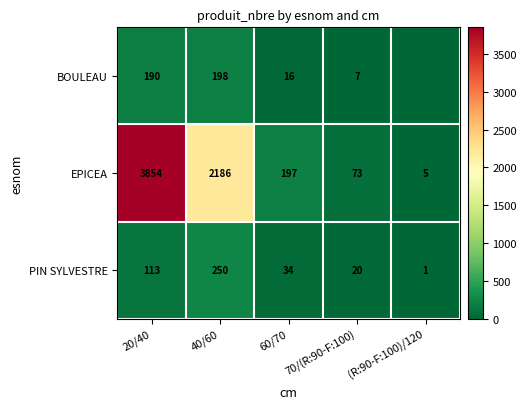

What is the highest value of the EPICEA series?

3854